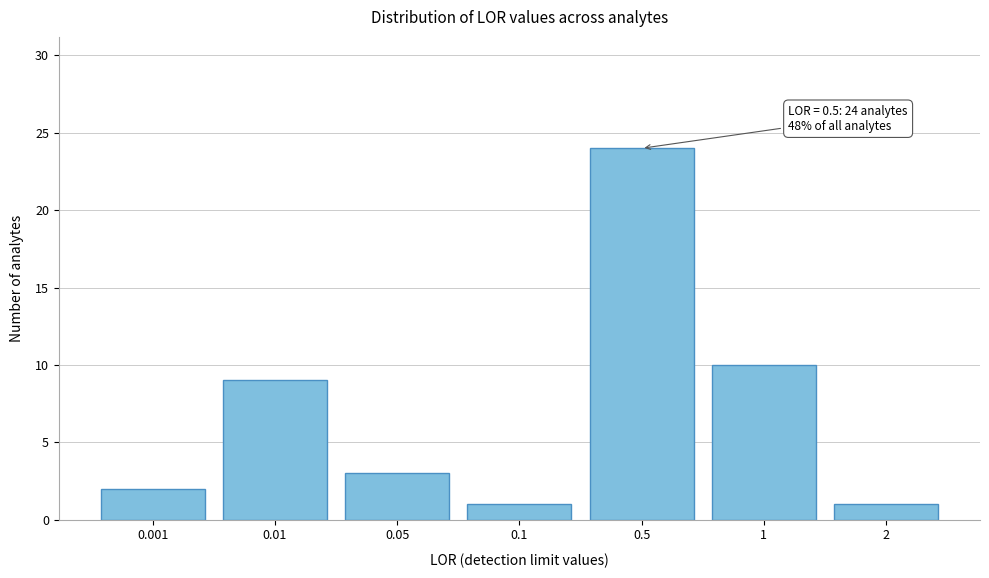

Reading left to right, transcribe all the data shown in this chart.

0.001=2	0.01=9	0.05=3	0.1=1	0.5=24	1=10	2=1